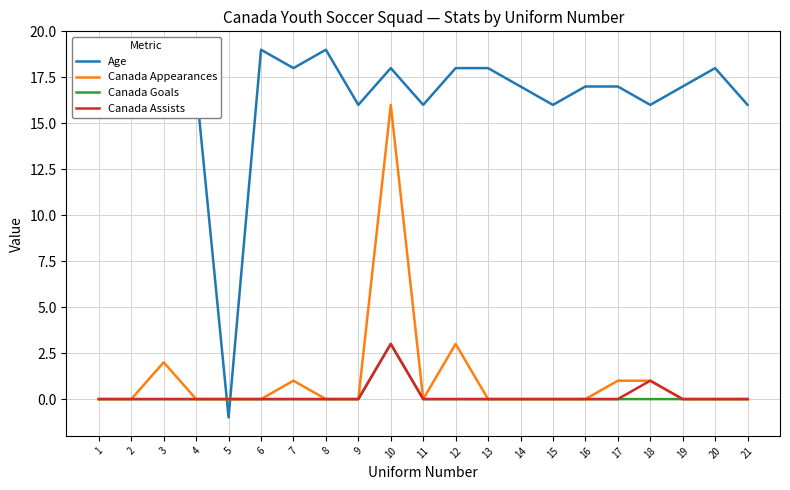

The value of Canada Goals at 6 is 0. True or false?

True